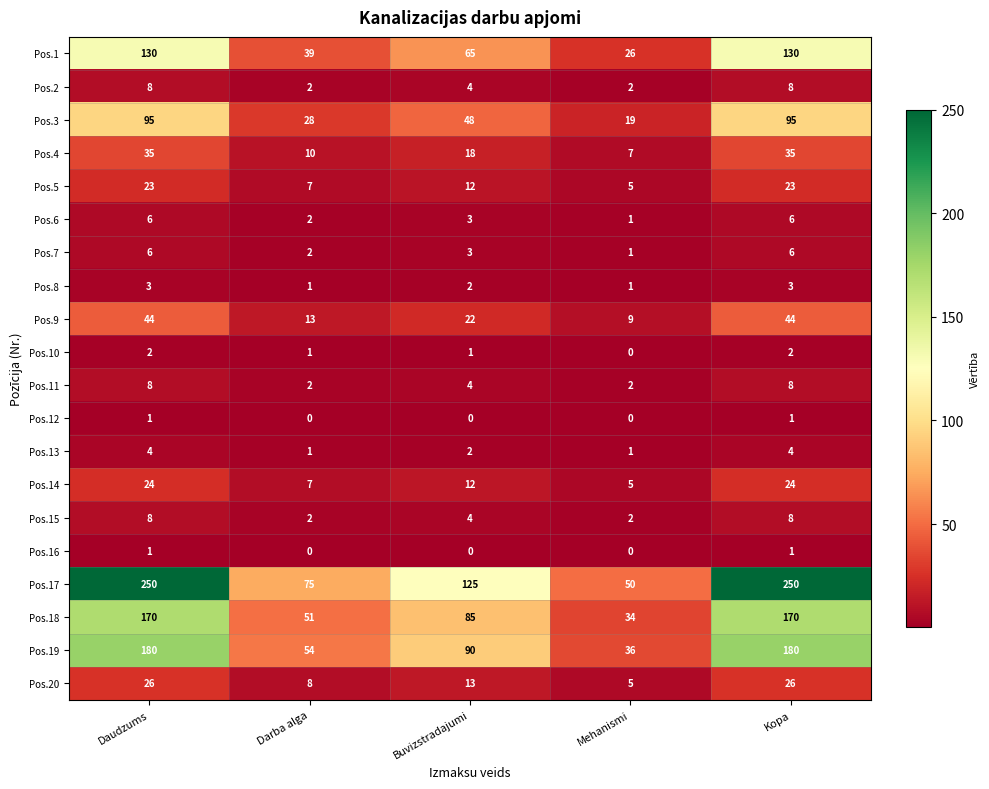

Read the Pos.19 value at Kopa.

180